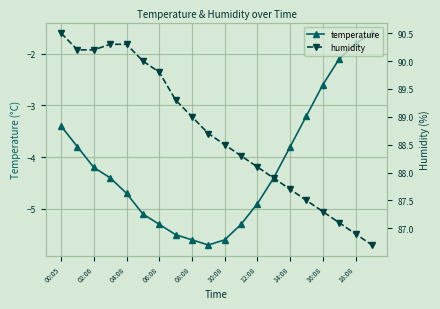

At which label does humidity reach its minimum?

19